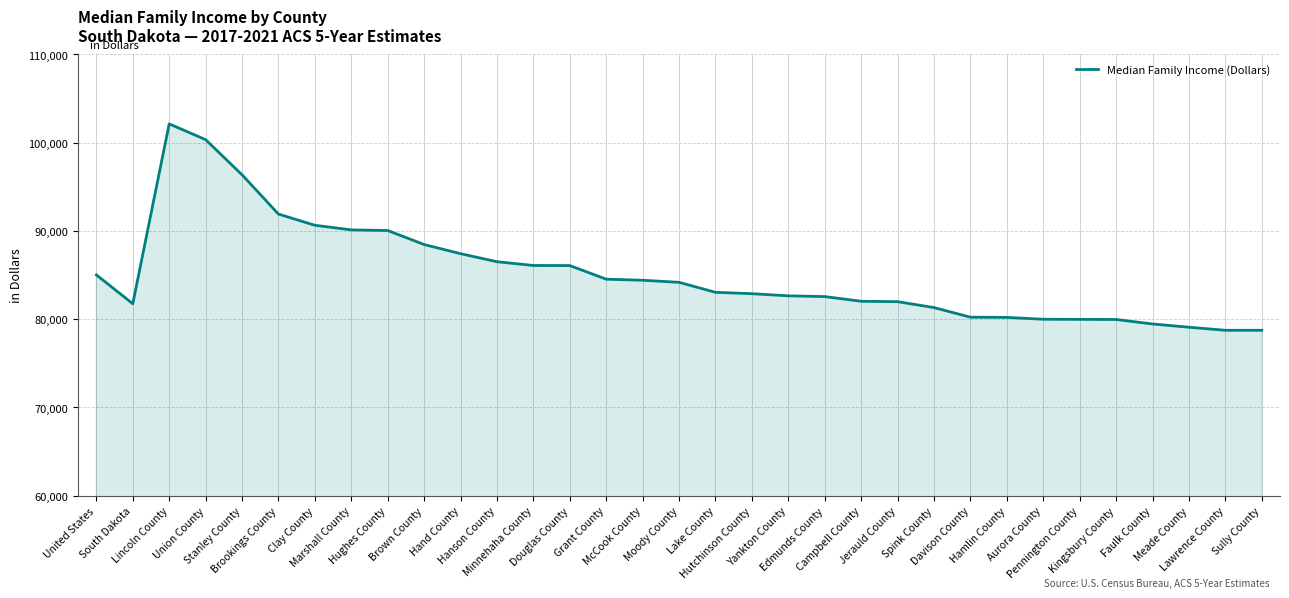

What is the difference between the maximum and minimum values?

23386